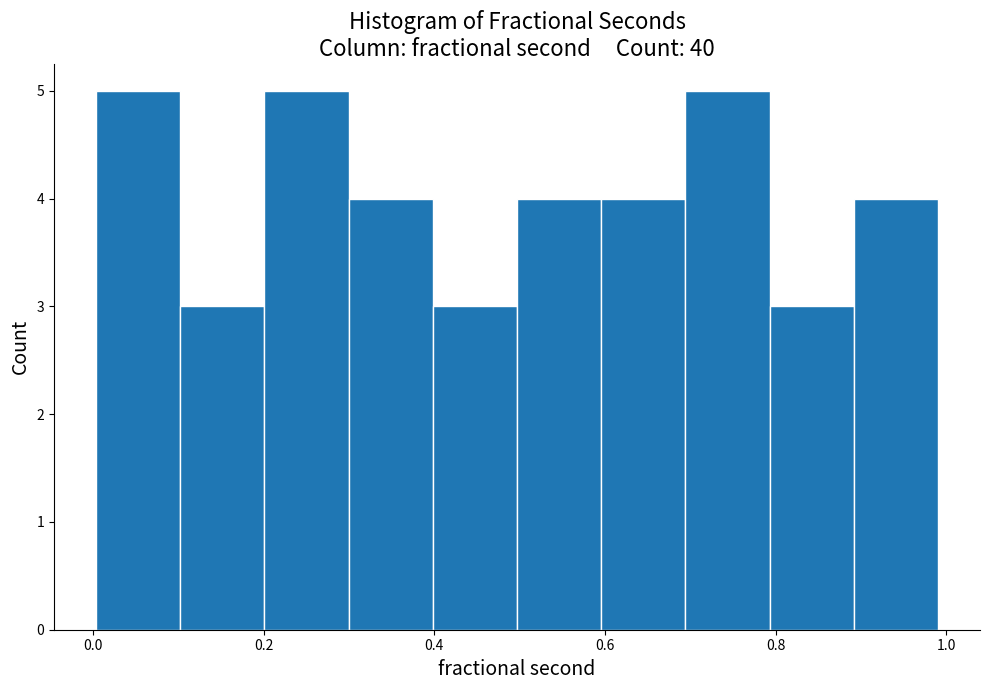

How tall is the bar that spans 0.9 to 1.0 on the x-axis? Neither the bar edges nor the heights are printed on the chart, so give them approximately, as read against the axes.

4